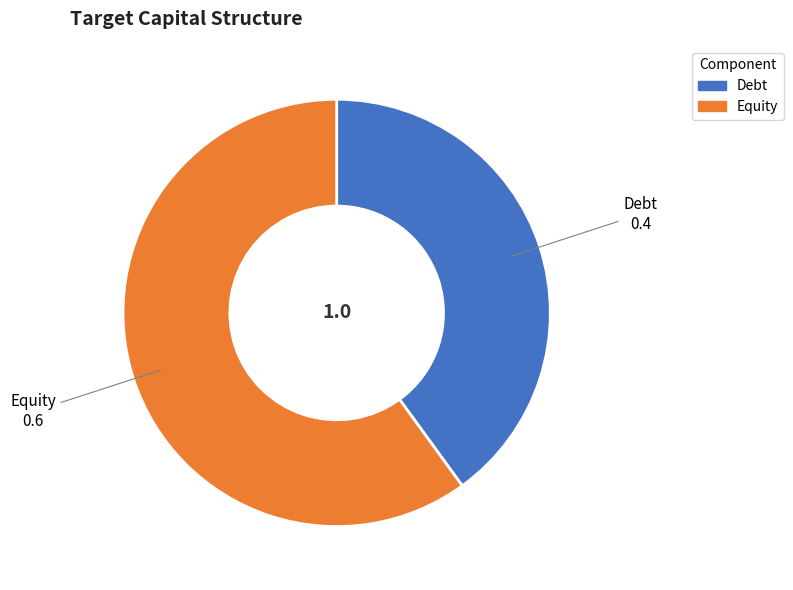

Which category has the smallest portion of the pie?

Debt